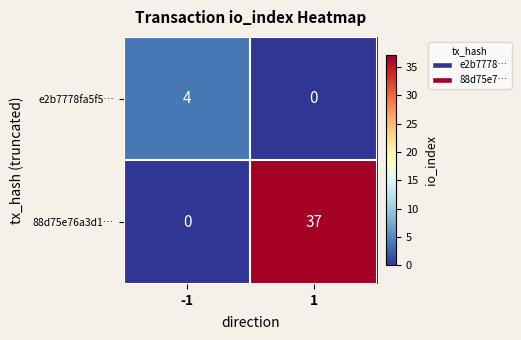

Reading right to left, what are all the values shown in this chart?

e2b7778fa5f5…: 1=0	-1=4
88d75e76a3d1…: 1=37	-1=0